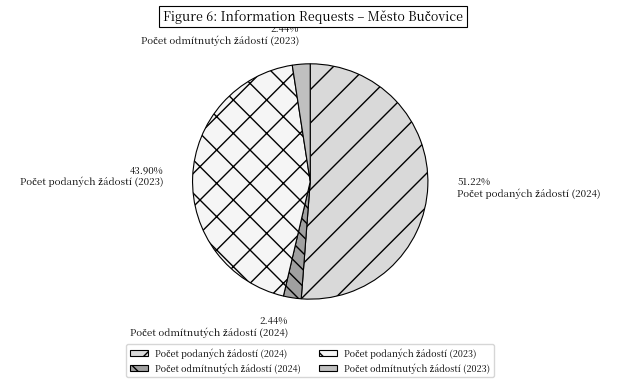

Does any single category account for the majority?

Yes